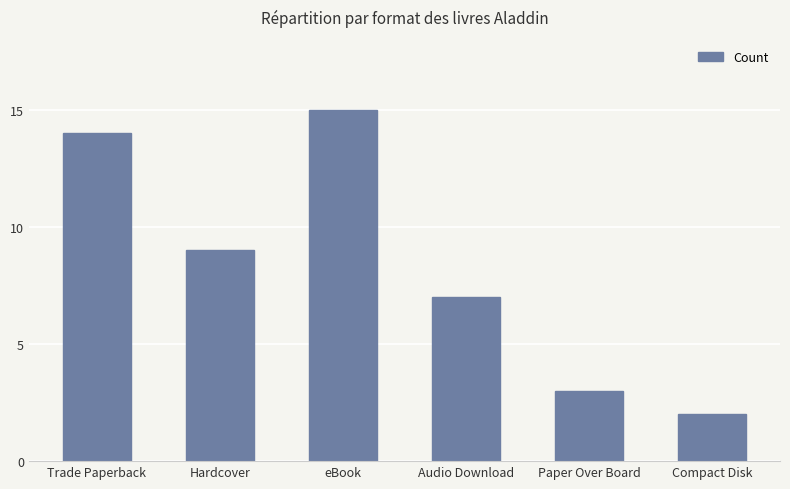

What is the average value?

8